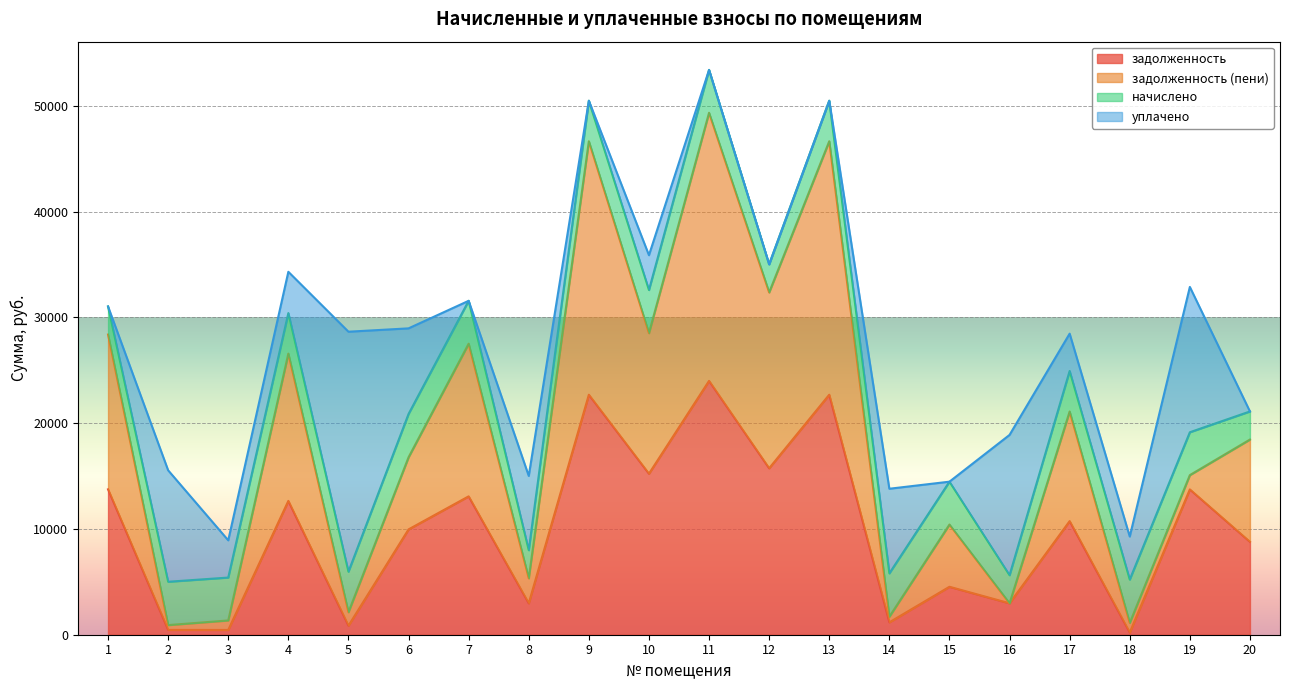

True or false: задолженность (пени) and задолженность cross at least once.

False